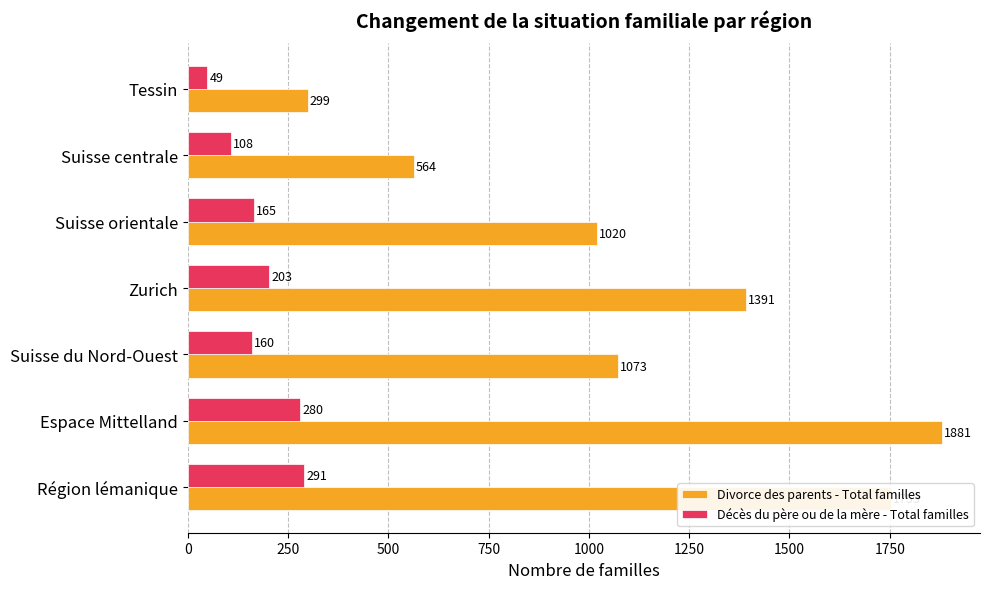

The value of Décès du père ou de la mère - Total familles at Suisse orientale is 47. True or false?

False